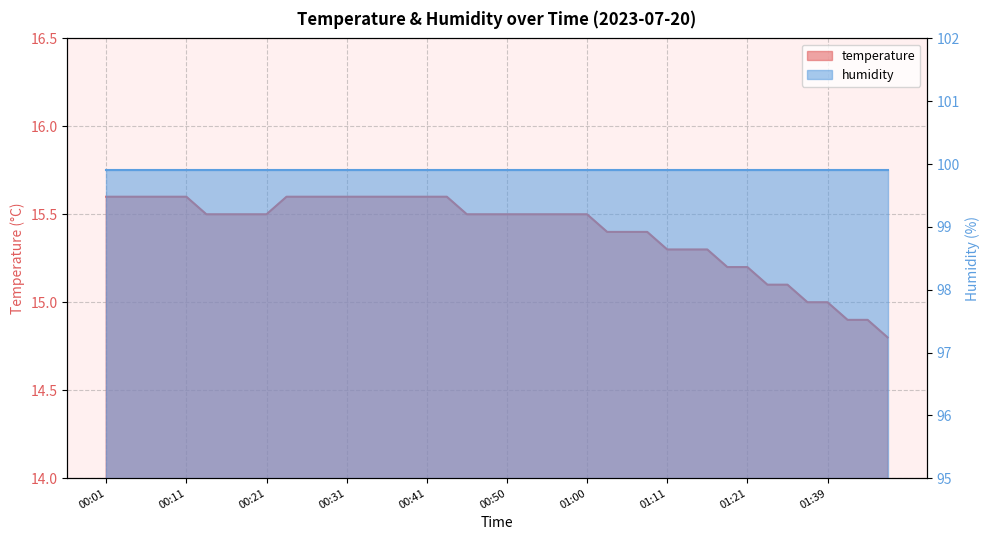

Which category has the lowest value across all series?

01:46